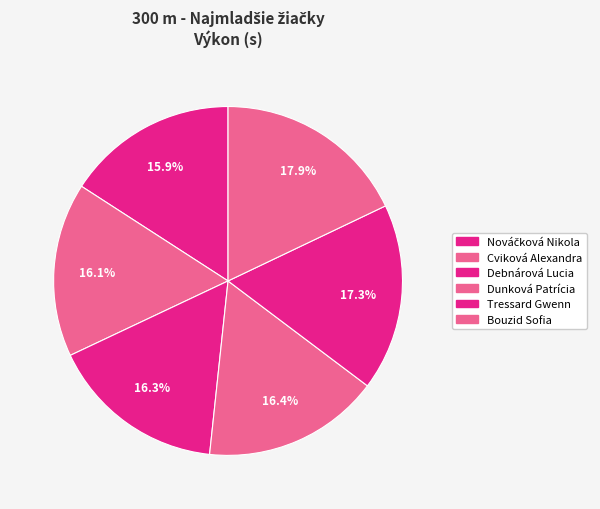

What percentage is the Bouzid Sofia slice, to the nearest percent?

18%